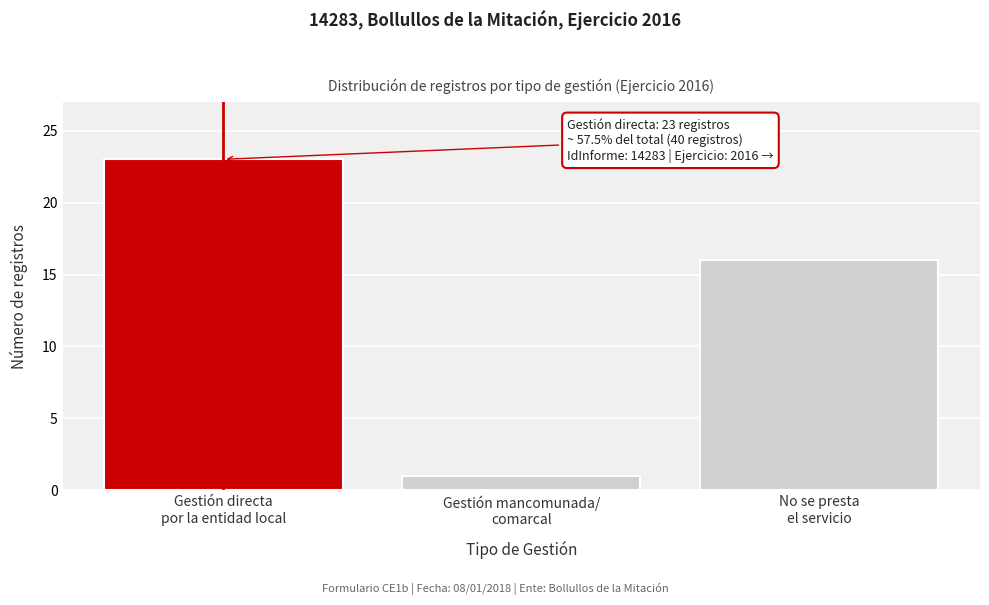

Reading right to left, transcribe all the data shown in this chart.

16	1	23